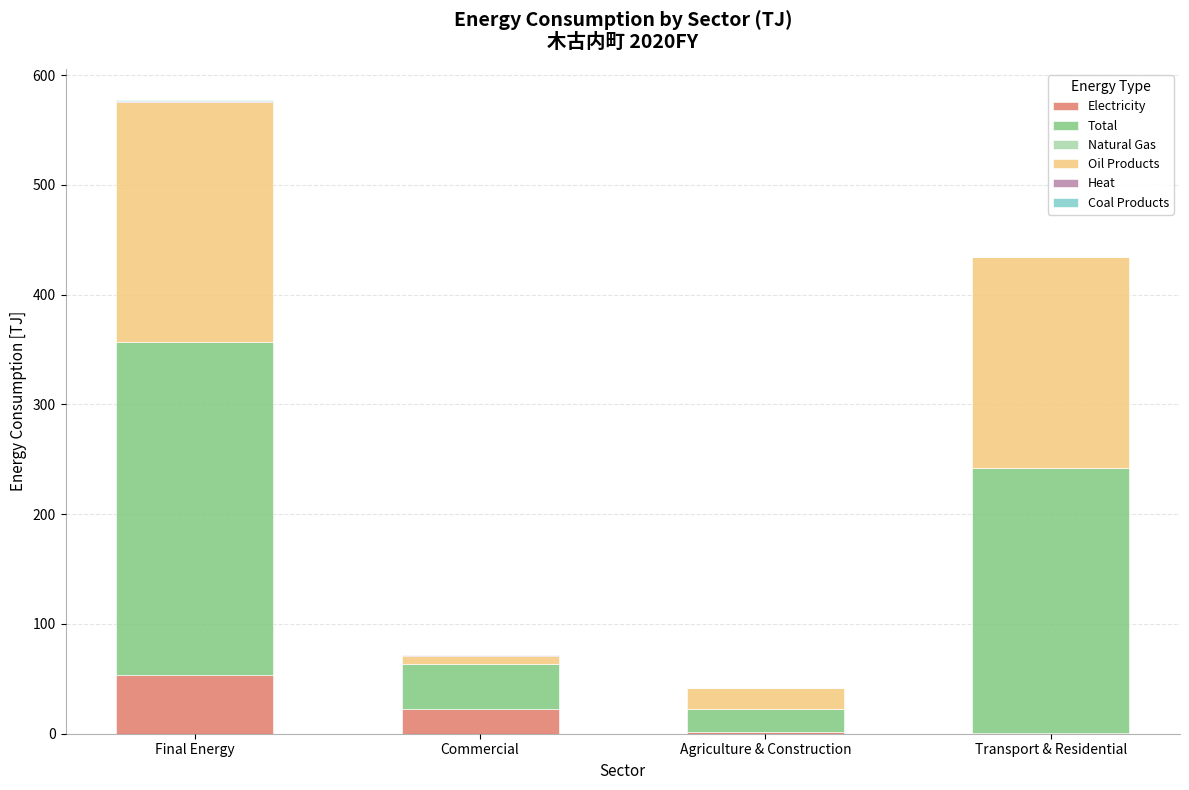

At which category is the sum across all series the highest?

Final Energy